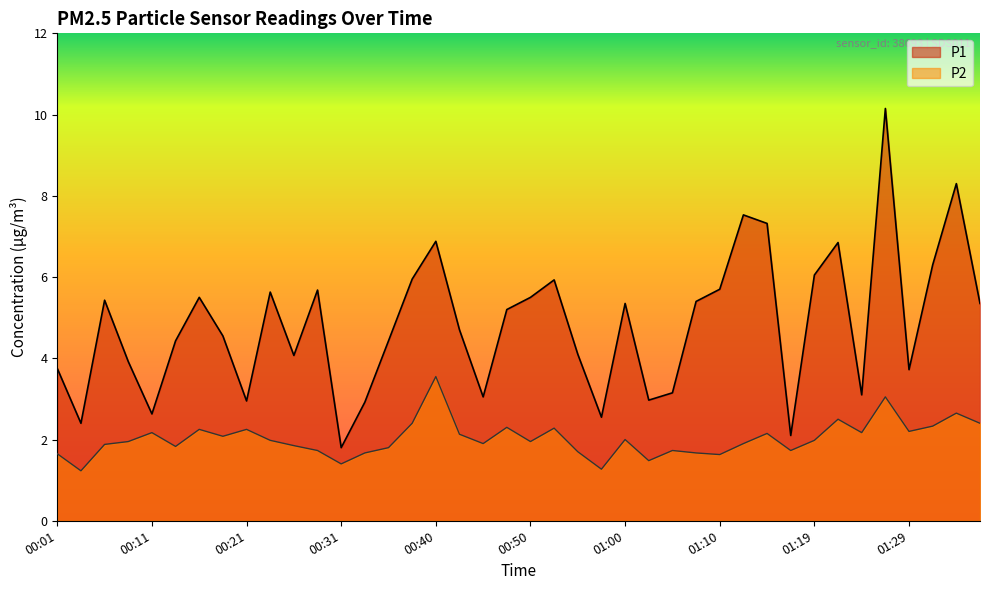

Where is P2 nearest to the value 2?

01:00